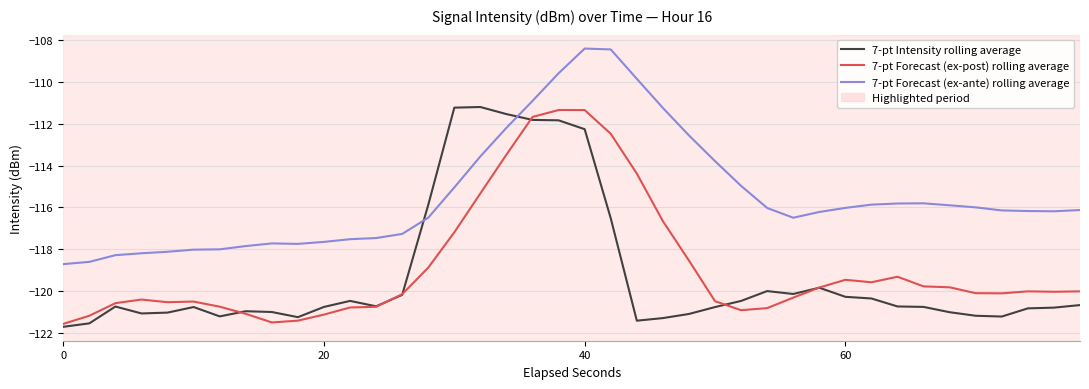

What is the sum of all 7-pt Forecast (ex-post) rolling average values?

-4754.3